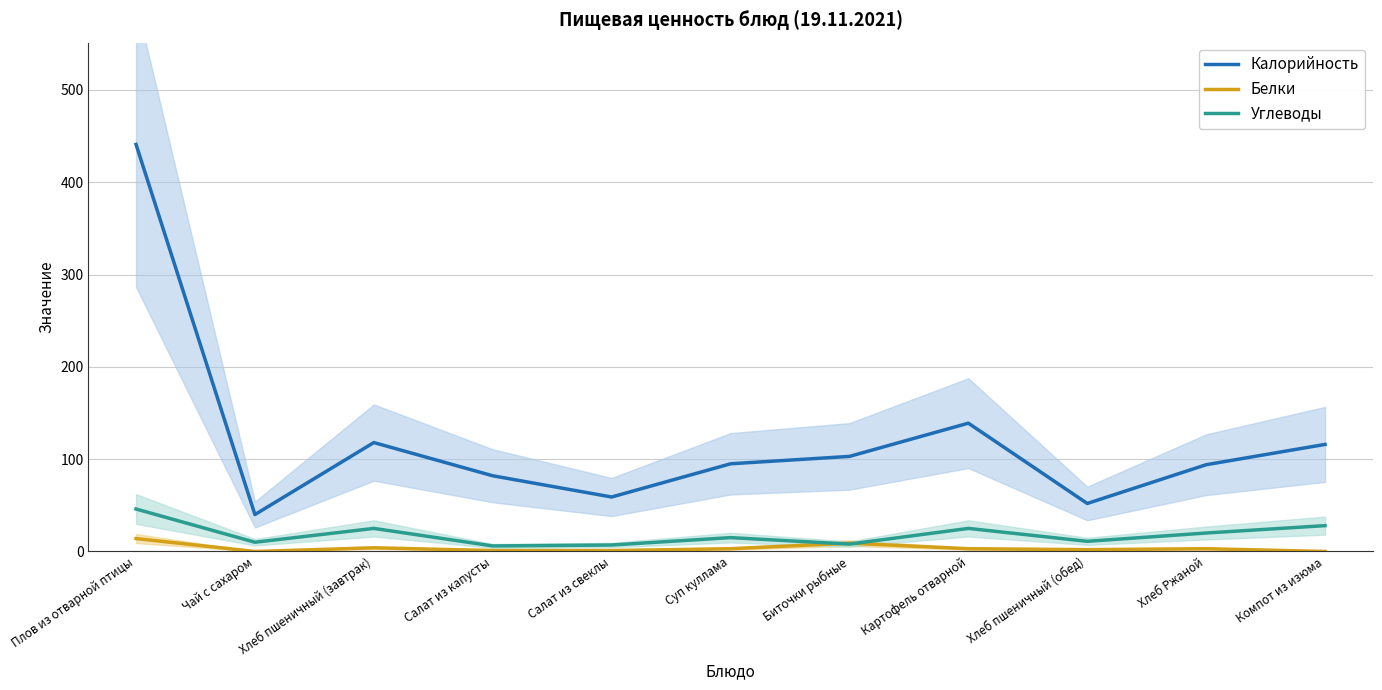

How many data points in Белки are less than 3?

5